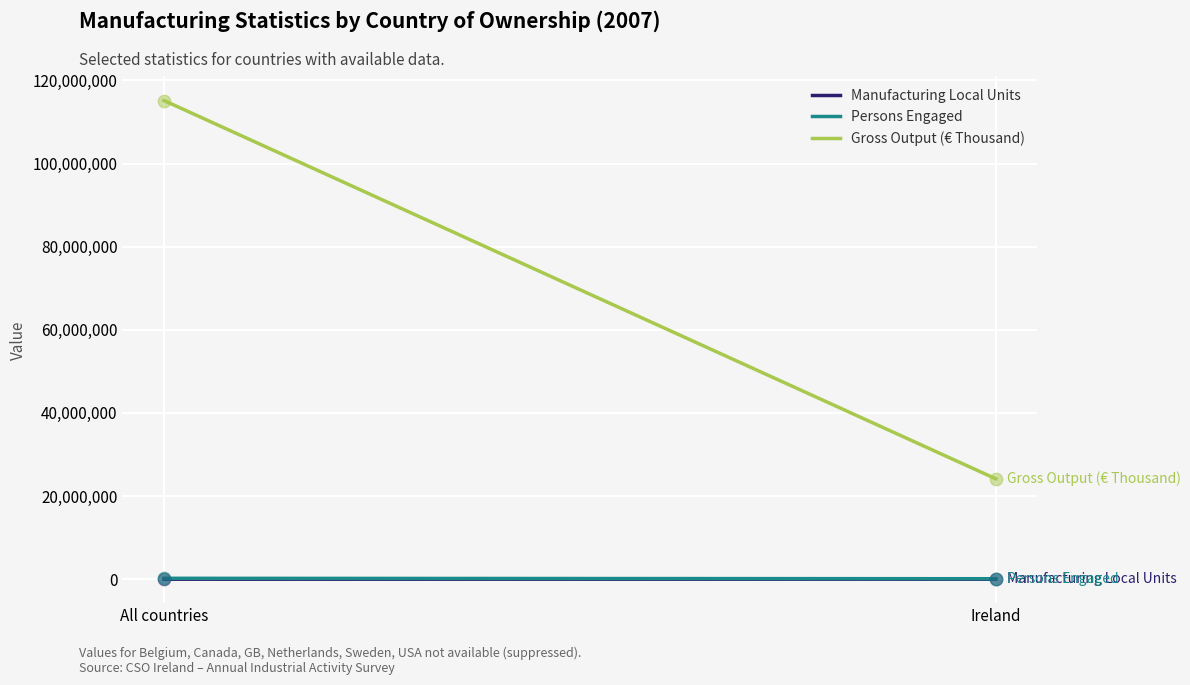

Which series contains the lowest Y value?

Manufacturing Local Units